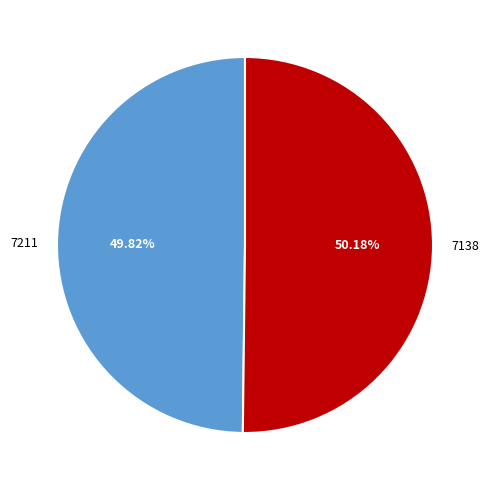

Is there any slice that represents more than half of the pie?

Yes